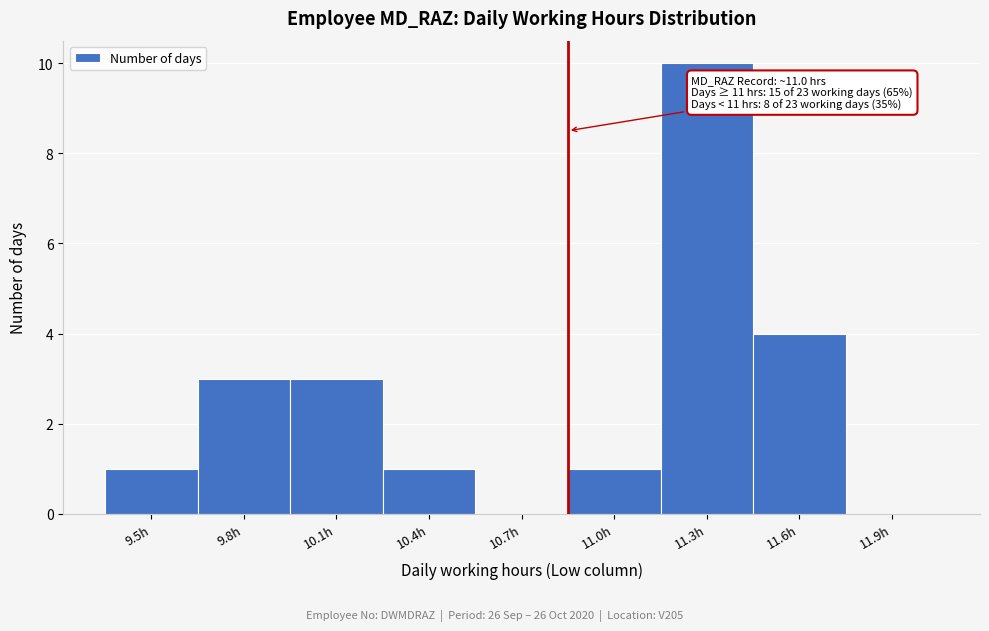

Reading left to right, list all the values displayed in this chart.

9.5h=1	9.8h=3	10.1h=3	10.4h=1	10.7h=0	11.0h=1	11.3h=10	11.6h=4	11.9h=0